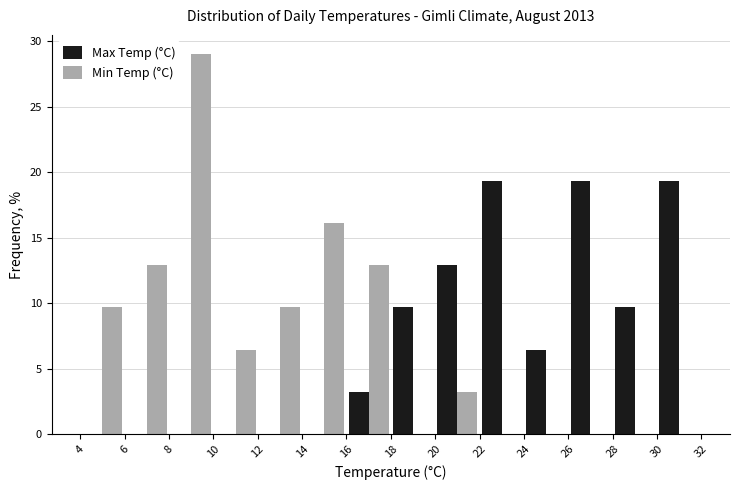

What is the height of the Min Temp (°C) bar covering 14 to 16 on the x-axis? The values are not printed on the chart, so give them approximately, as read against the axis.

16.0